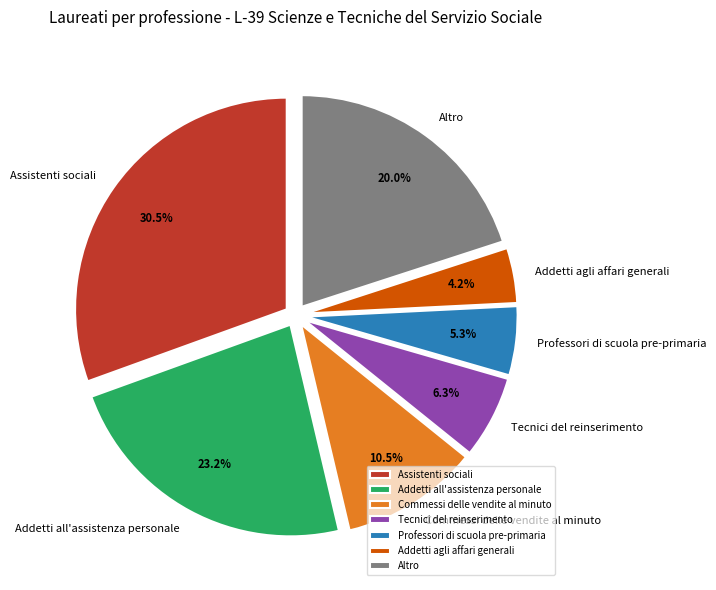

To the nearest percent, what portion does Addetti all'assistenza personale represent?

23%